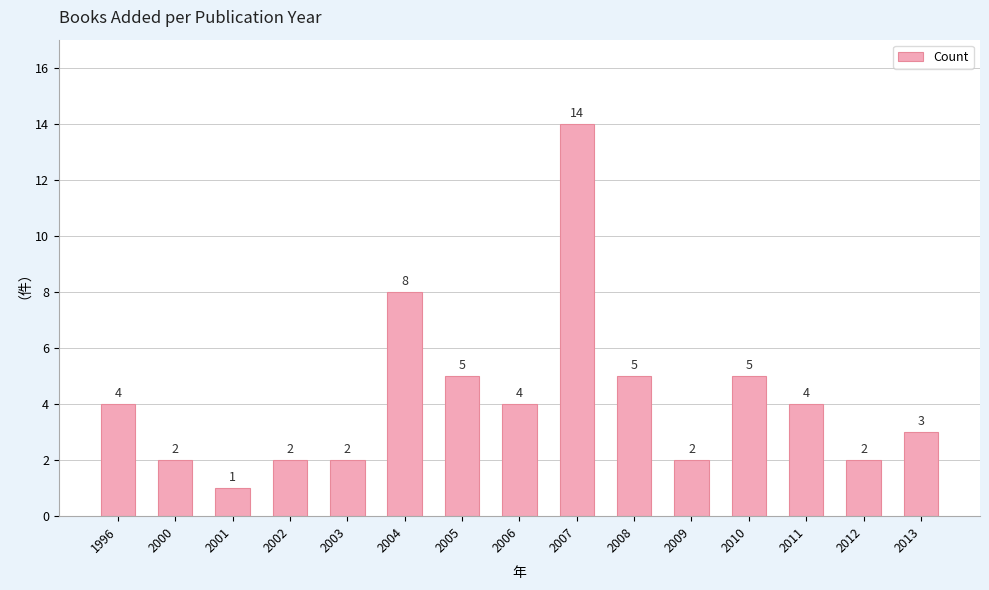

Is it true that the value at 1996 is 6?

False